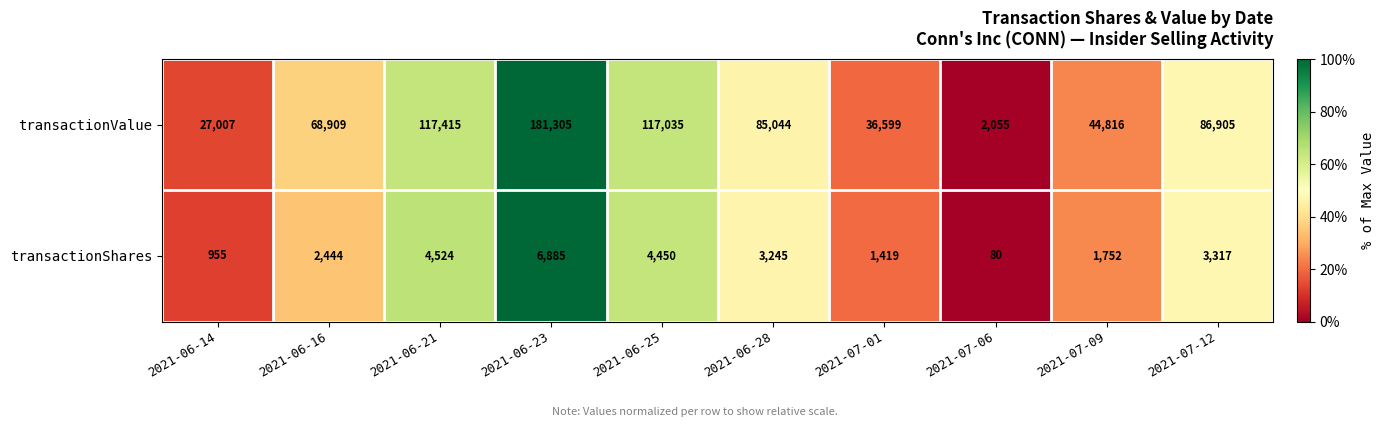

True or false: transactionValue has a value of 86905 at 2021-07-12.

True